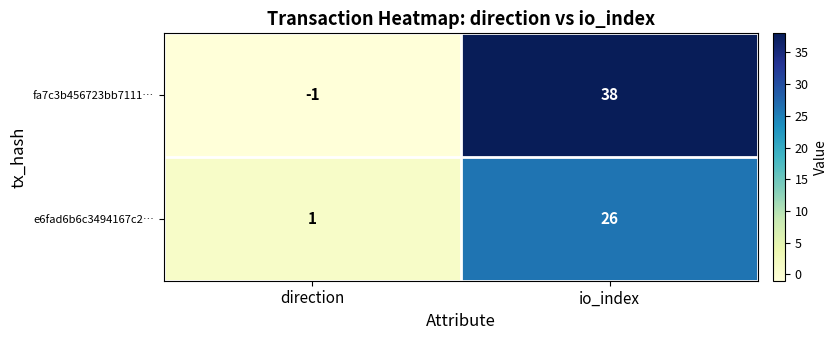

Between direction and io_index, which series saw the biggest shift?

fa7c3b456723bb7111…